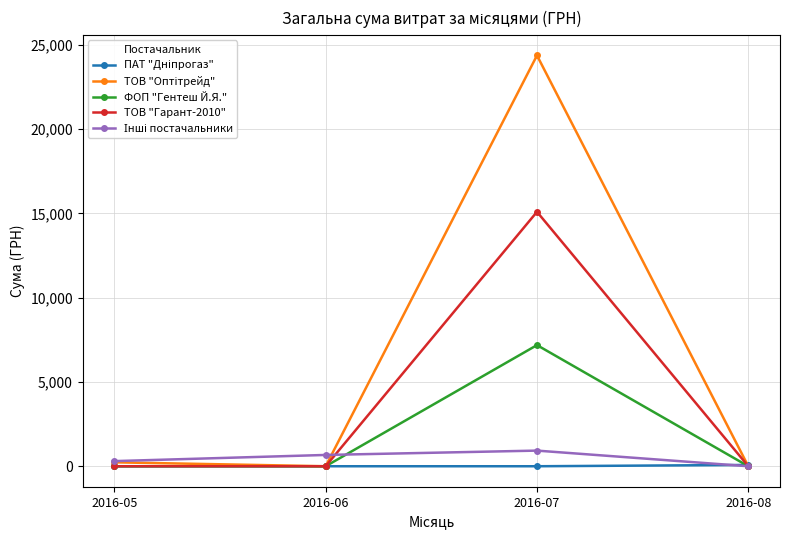

Which category has the highest value in the ФОП "Гентеш Й.Я." series?

2016-07